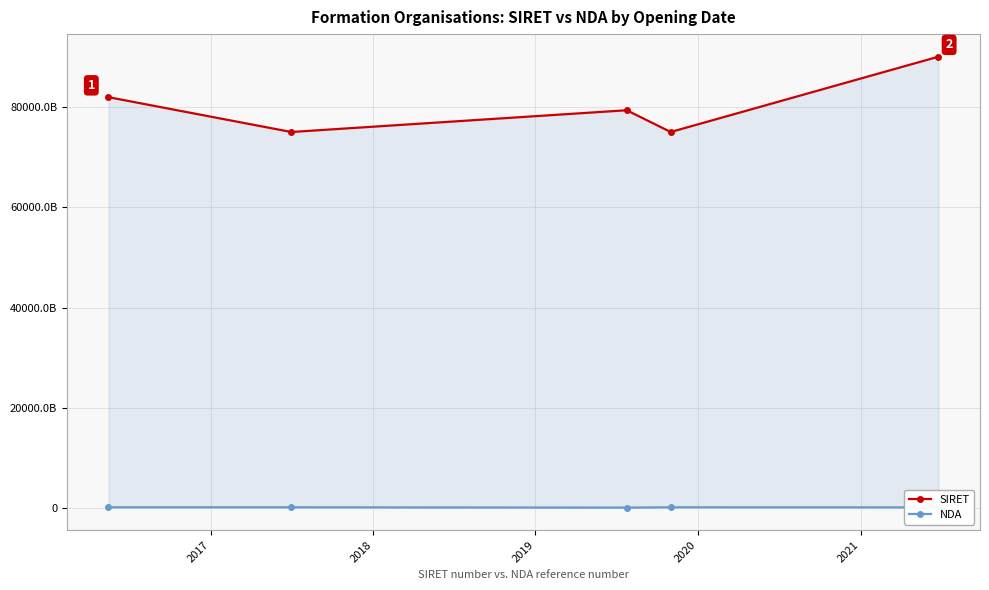

Between 2017 and 2018, which series saw the biggest shift?

SIRET